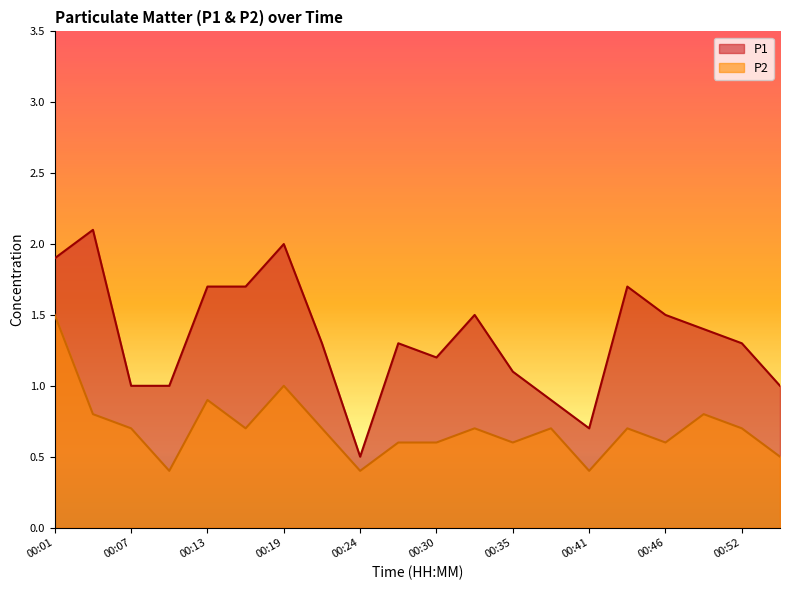

At which category is the sum across all series the highest?

00:01